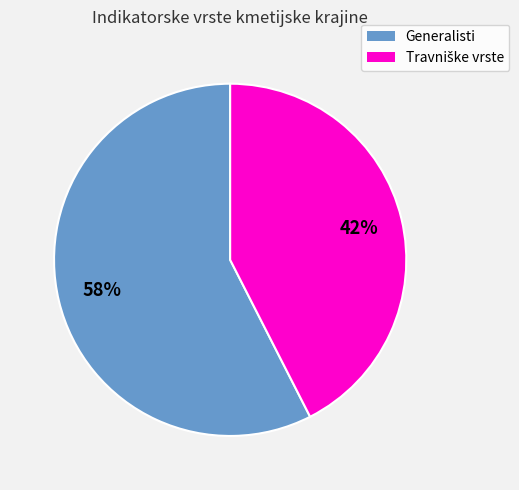

Count the number of slices in the pie.

2